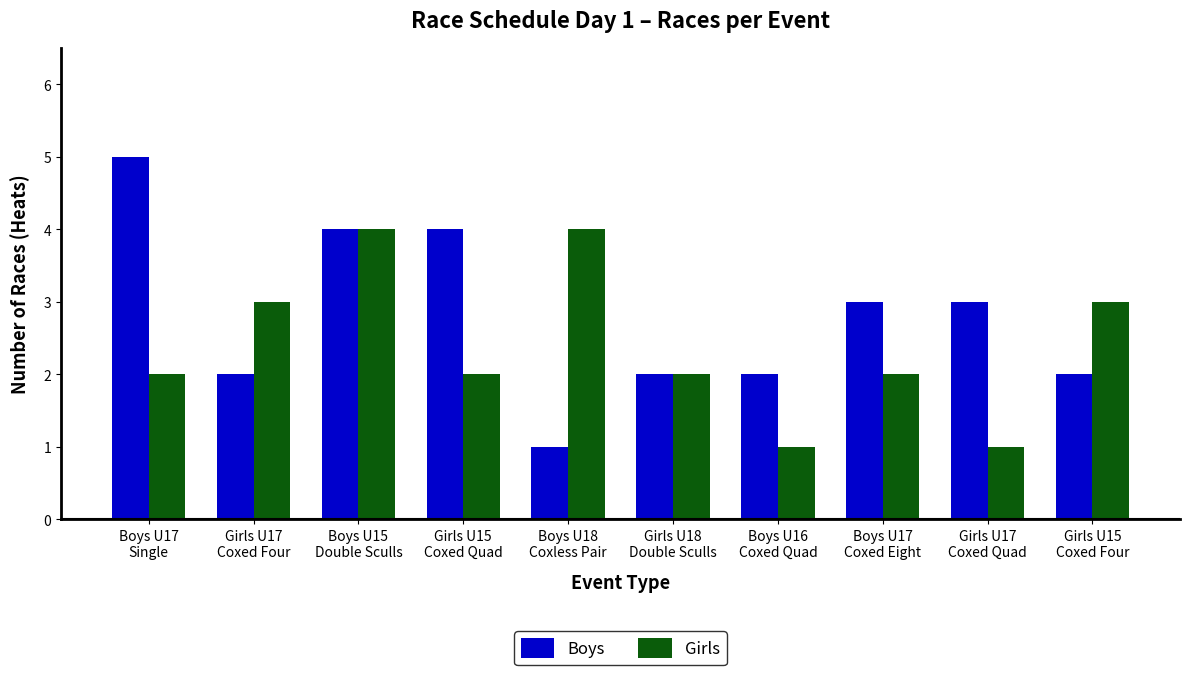

What are all the series names shown in the legend?

Boys, Girls